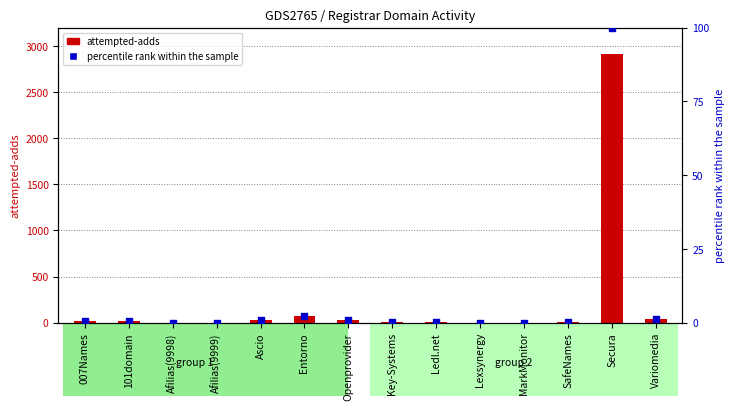

What are all the series names shown in the legend?

attempted-adds, percentile rank